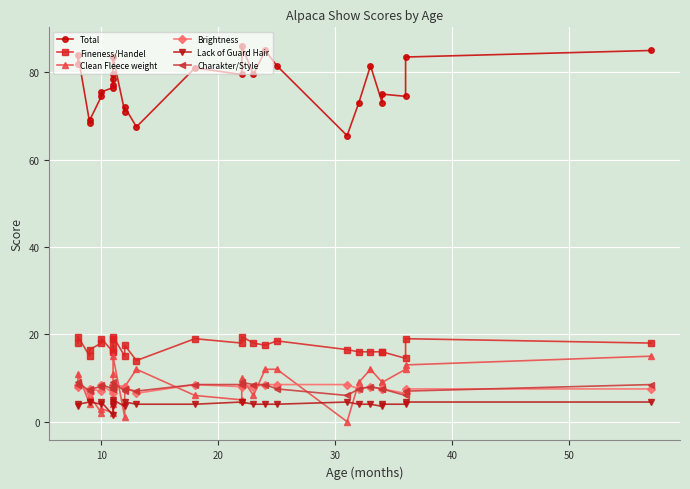

Rank the series by their maximum value, from highest to lowest.

Total, Fineness/Handel, Clean Fleece weight, Charakter/Style, Brightness, Lack of Guard Hair